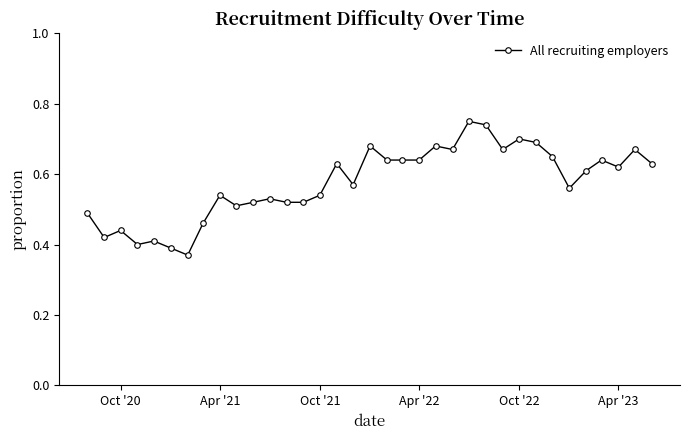

True or false: the data has more than 0 interior local peaks.

True